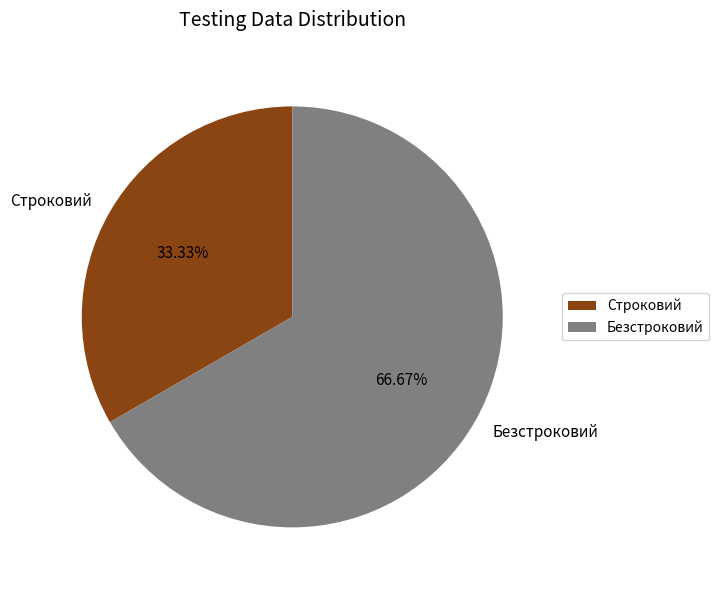

Does Строковий account for over 50% of the chart?

No